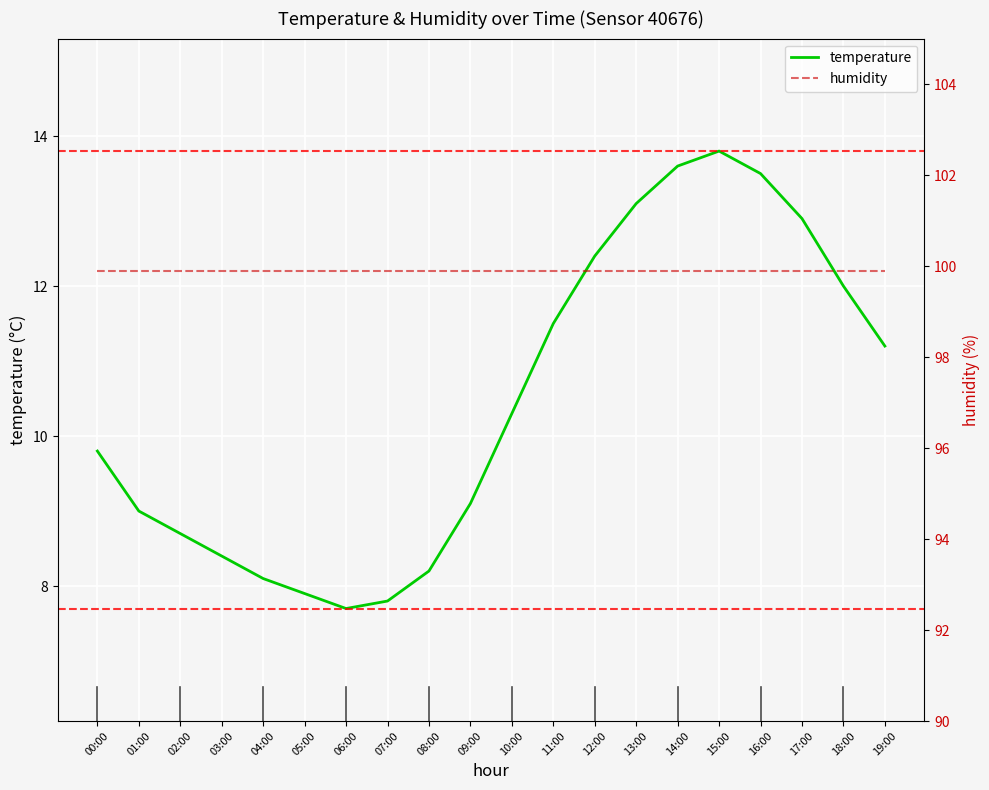

Reading left to right, transcribe all the data shown in this chart.

temperature: 00:00=9.8	01:00=9.0	02:00=8.7	03:00=8.4	04:00=8.1	05:00=7.9	06:00=7.7	07:00=7.8	08:00=8.2	09:00=9.1	10:00=10.3	11:00=11.5	12:00=12.4	13:00=13.1	14:00=13.6	15:00=13.8	16:00=13.5	17:00=12.9	18:00=12.0	19:00=11.2
humidity: 00:00=99.9	01:00=99.9	02:00=99.9	03:00=99.9	04:00=99.9	05:00=99.9	06:00=99.9	07:00=99.9	08:00=99.9	09:00=99.9	10:00=99.9	11:00=99.9	12:00=99.9	13:00=99.9	14:00=99.9	15:00=99.9	16:00=99.9	17:00=99.9	18:00=99.9	19:00=99.9